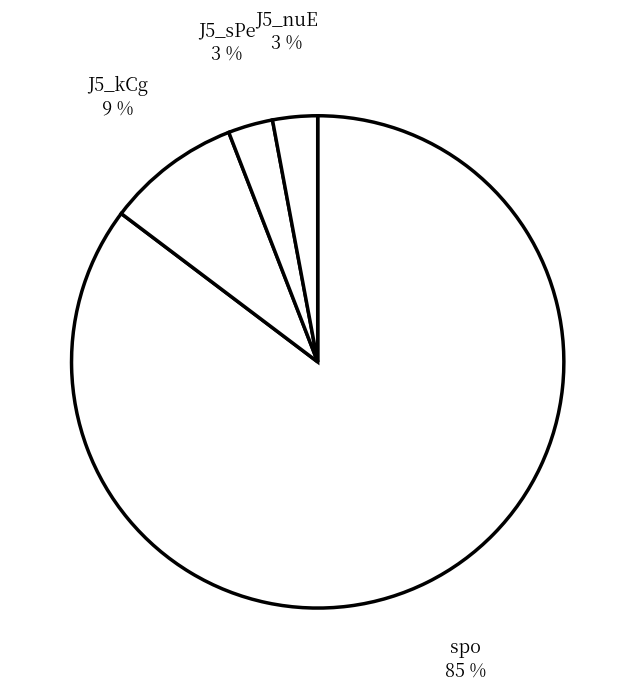

What is the majority slice?

spo